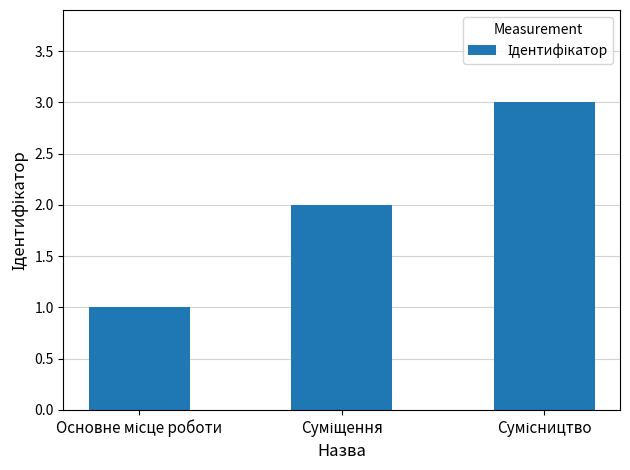

What is the sum of all values?

6